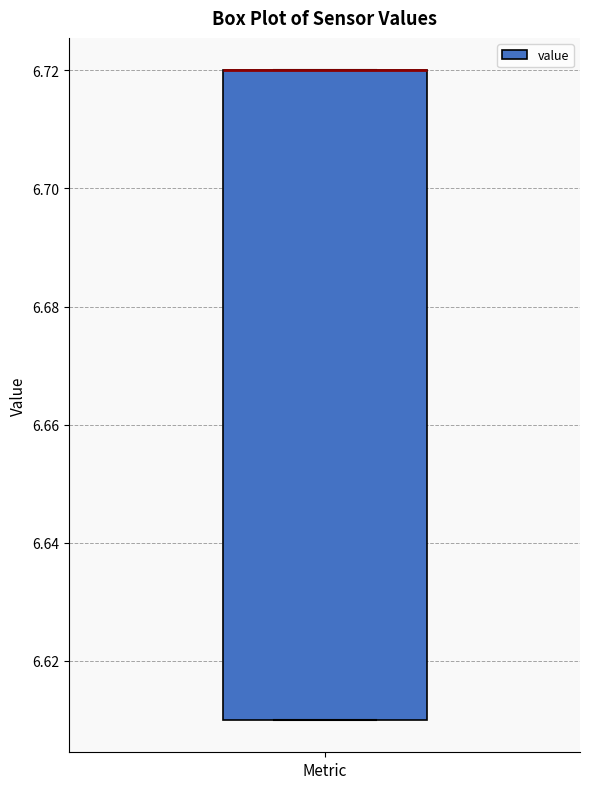

Transcribe this box plot: give where the median line is, the range the box spans, and where the two whiskers end, as read against the y-axis. The values are not printed on the chart, so give them approximately, as read against the axis.

median 6.72 (drawn on the box's upper edge), box 6.61 to 6.72, whiskers 6.61 to 6.72